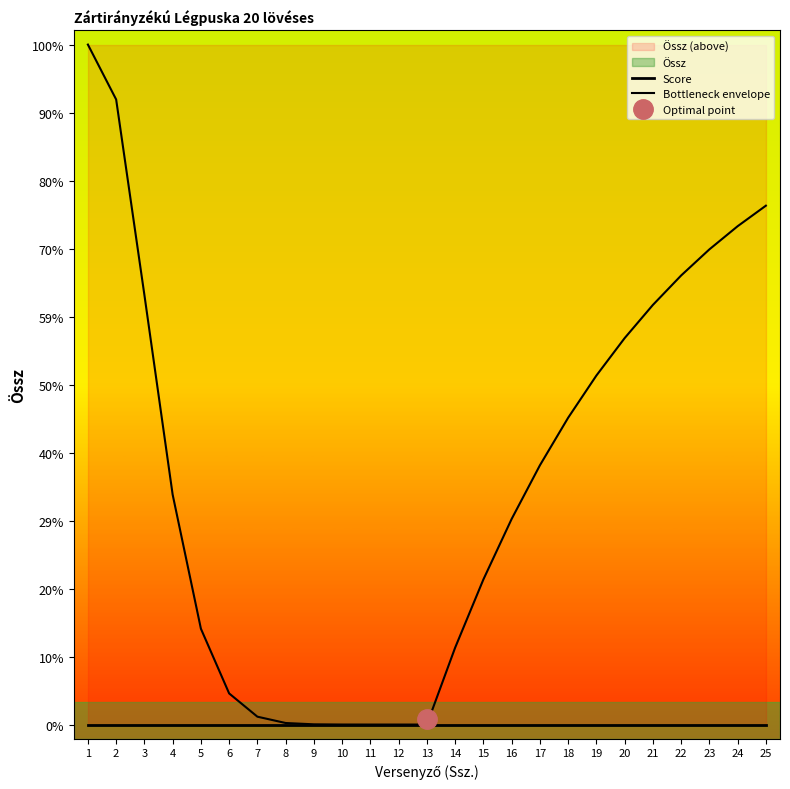

Which has a higher value, 20 or 13?

20